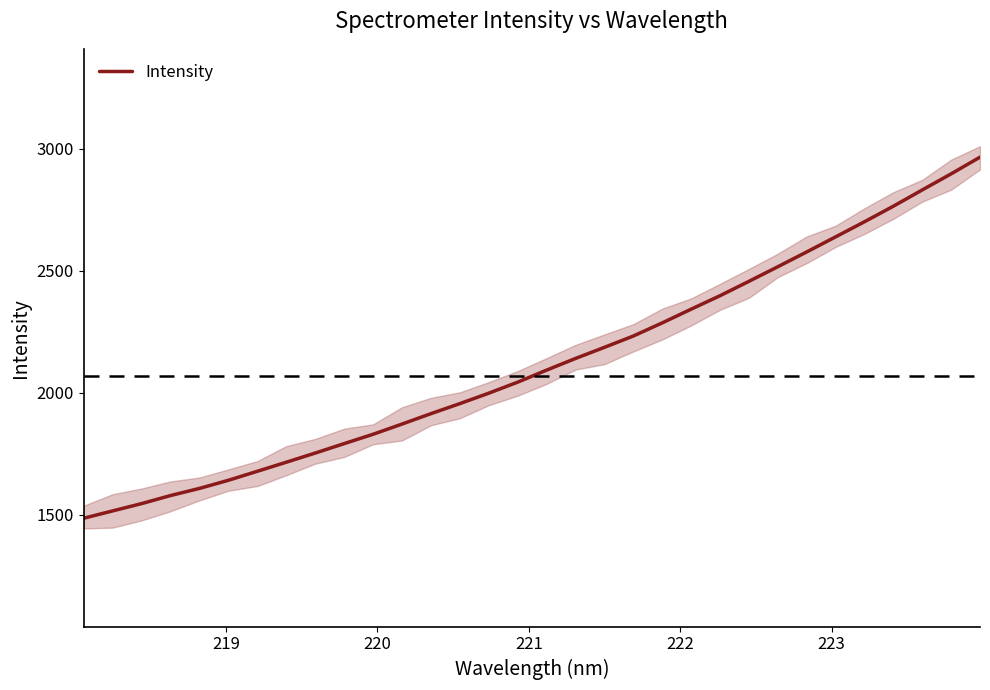

What is the lowest value of the Intensity series?

1485.5